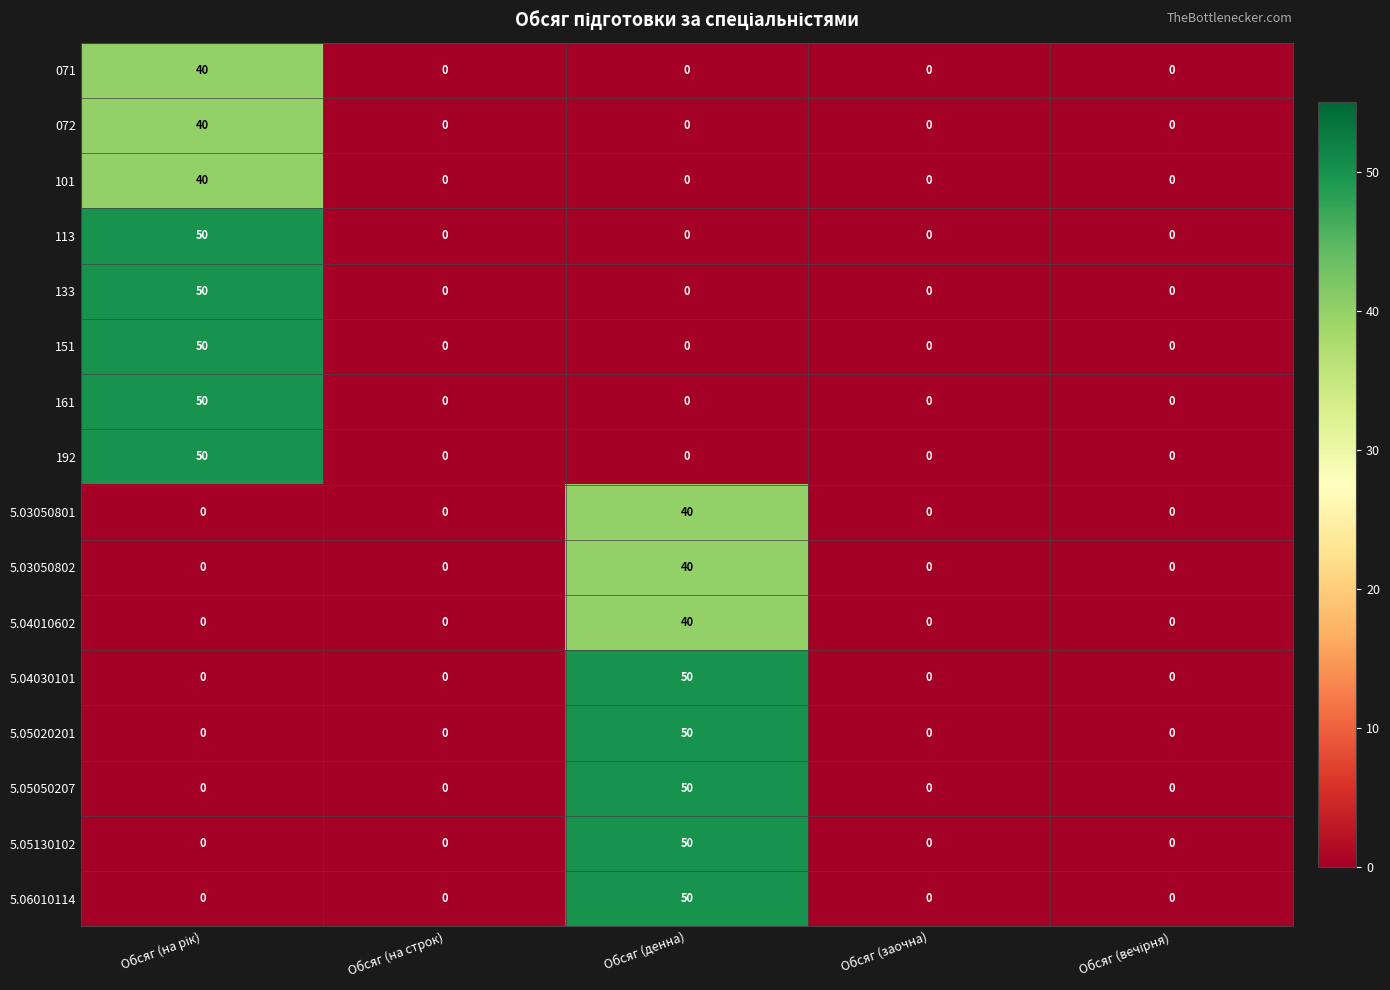

What is the difference between the maximum and minimum values in the 072 series?

40